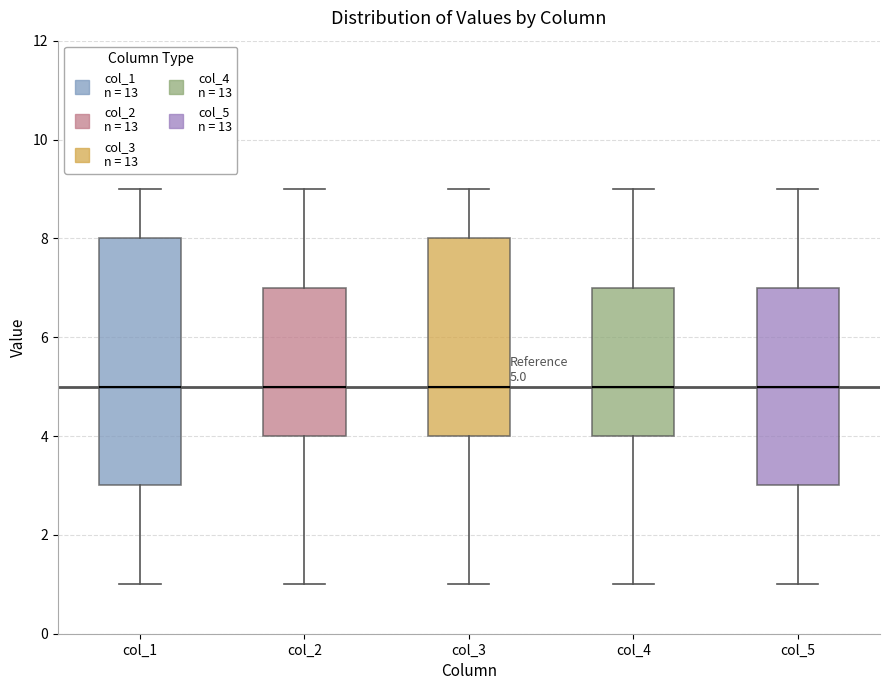

Comparing the boxes themselves (not the whiskers), which one is the tallest?

col_1